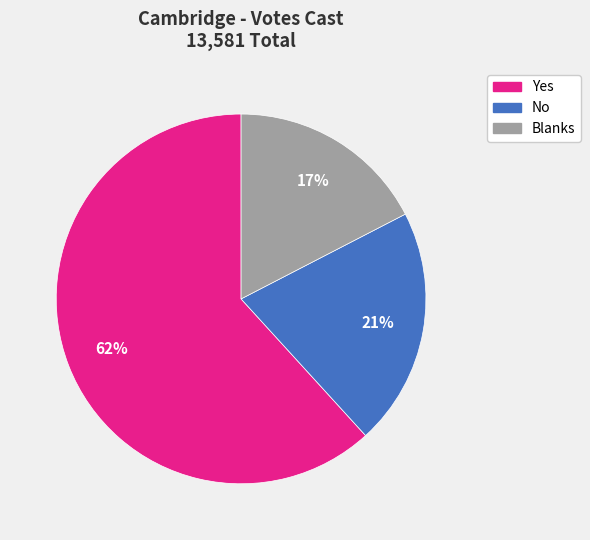

What is the smallest slice in the pie chart?

Blanks